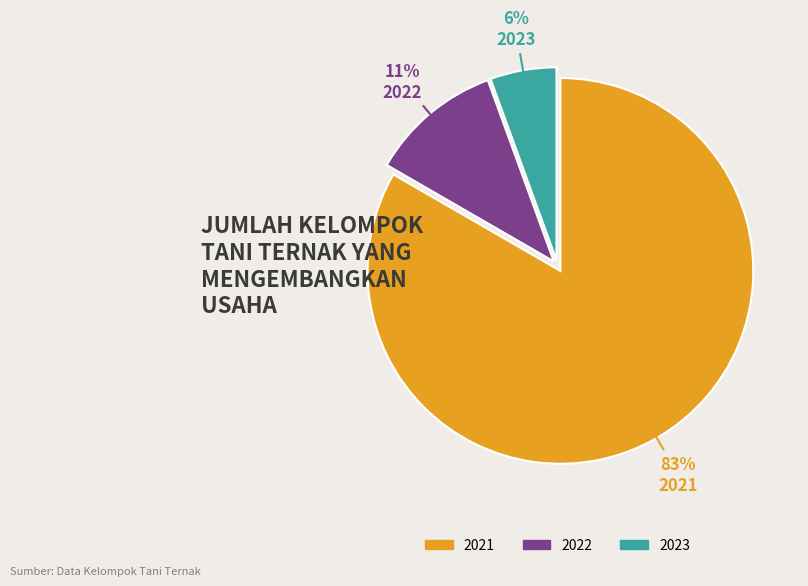

To the nearest percent, what is the average slice percentage?

33%